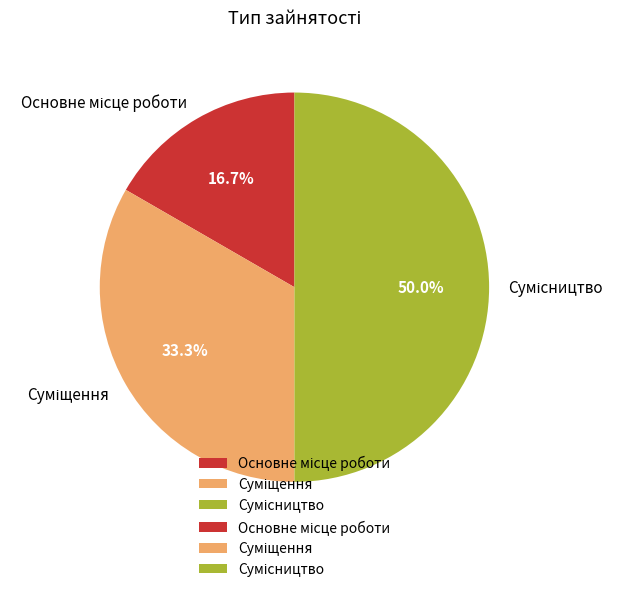

Is the sum of Суміщення and Сумісництво greater than half?

Yes